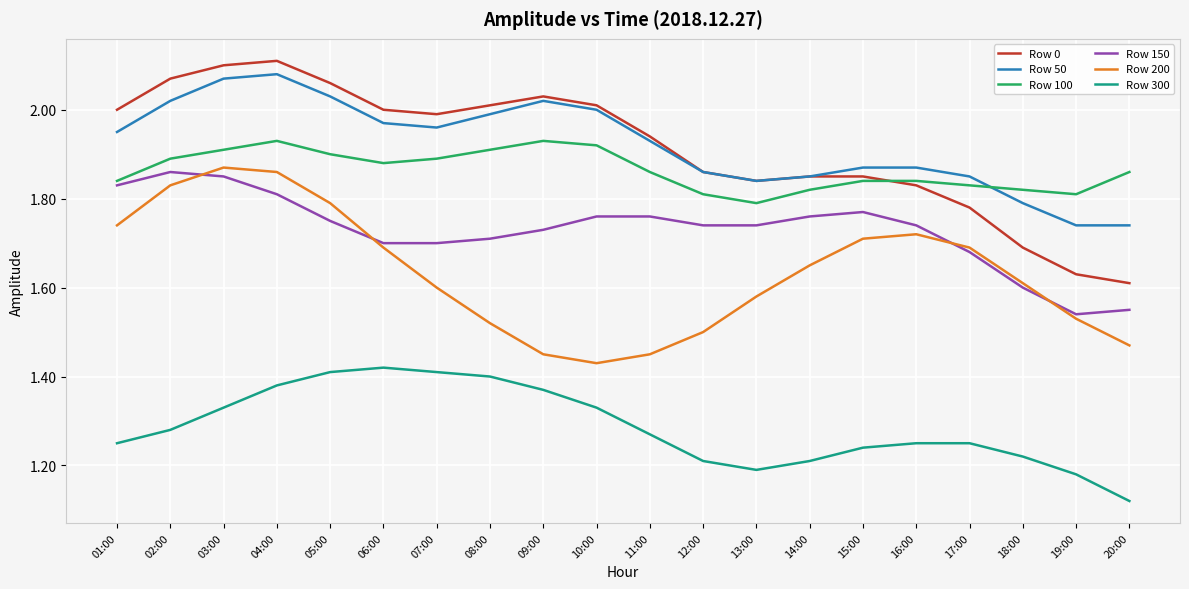

Is the value of Row 300 at 02:00 greater than the value of Row 0 at 17:00?

No